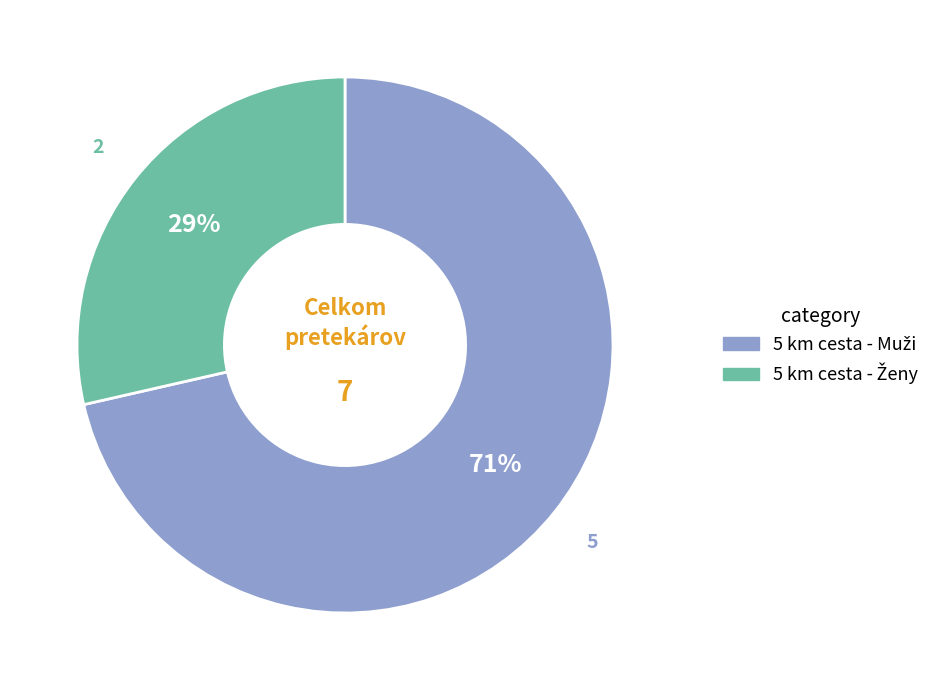

Is there a majority slice in this chart?

Yes